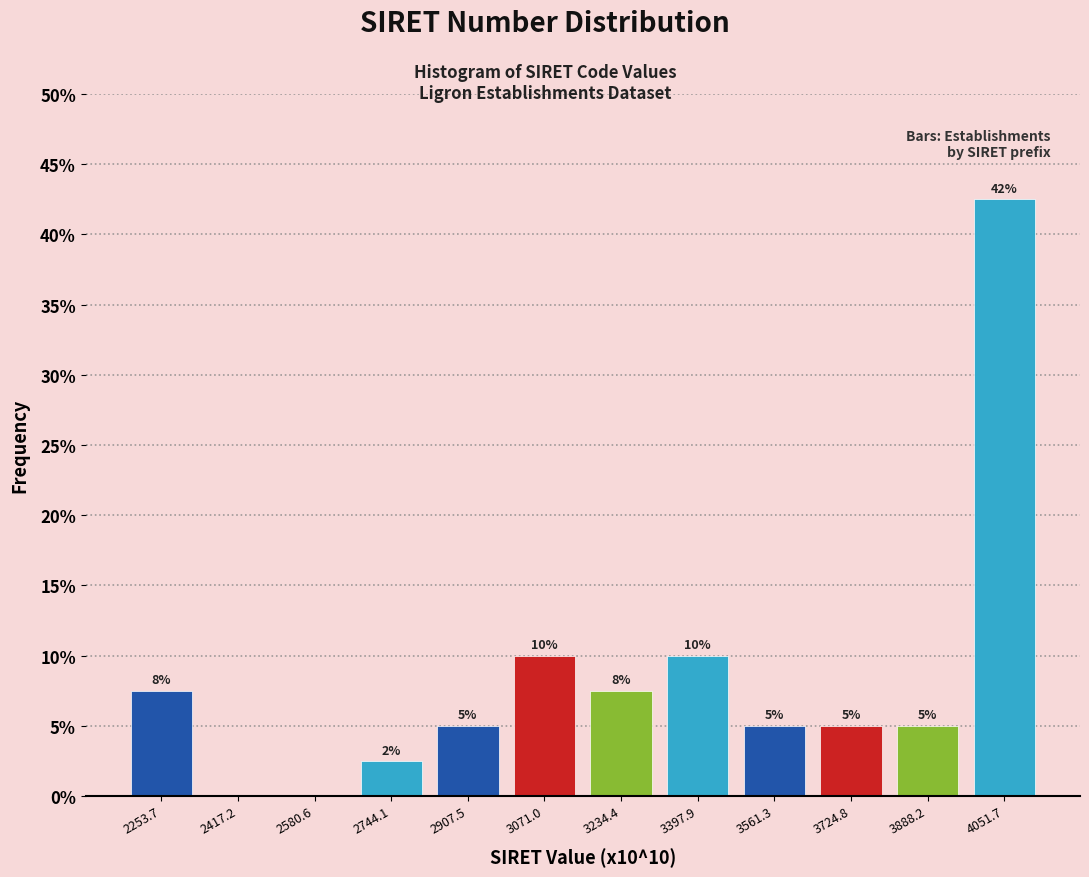

Over which range of the x-axis is the bar tallest?

3960 to 4140